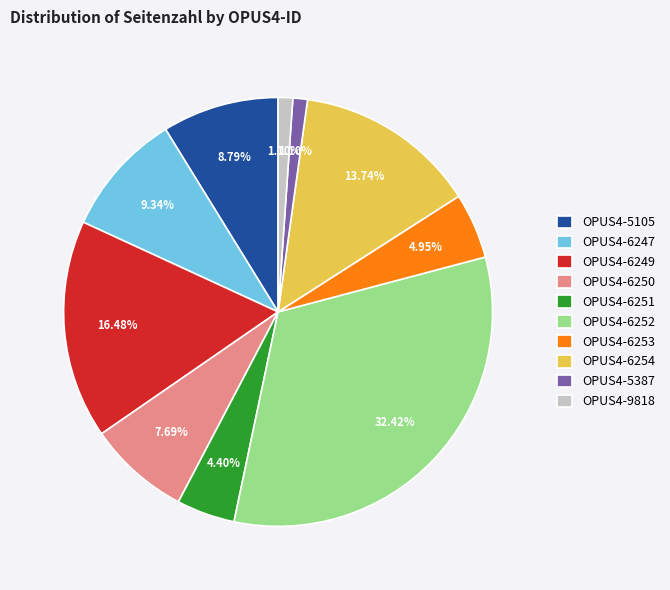

How many slices are in this pie chart?

10